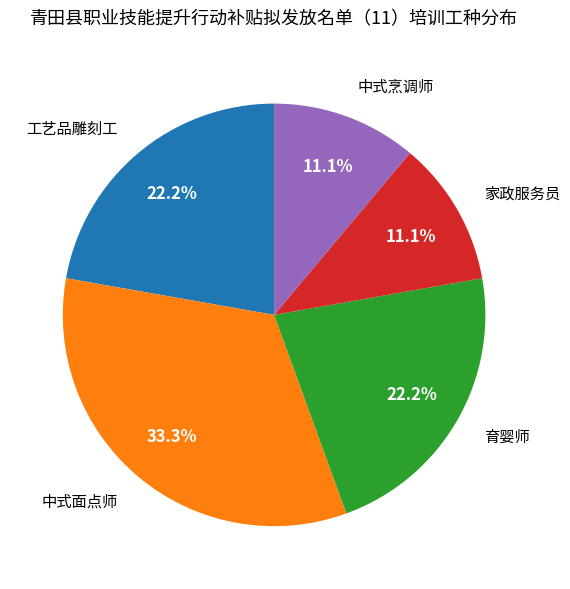

Approximately how many times larger is the value at 中式面点师 compared to 中式烹调师?

3.0